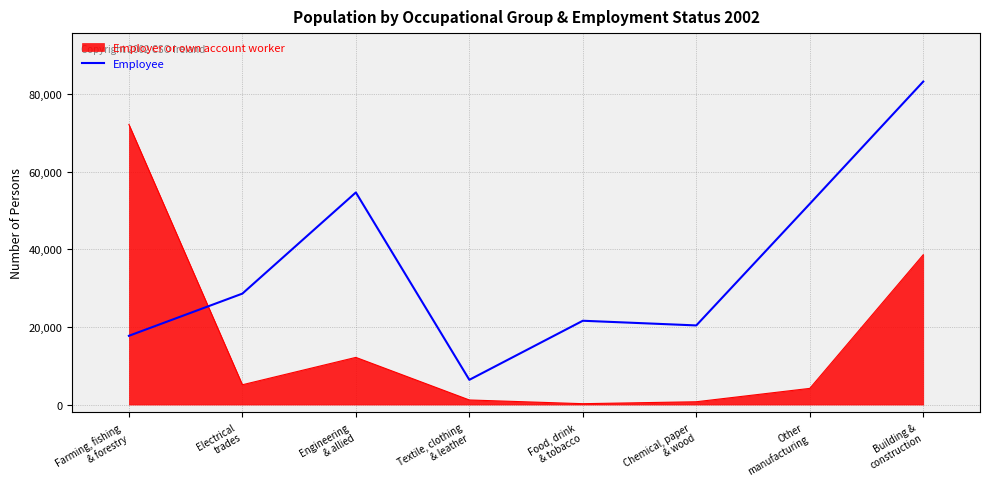

Rank the series by their maximum value, from highest to lowest.

Employee, Employer or own account worker